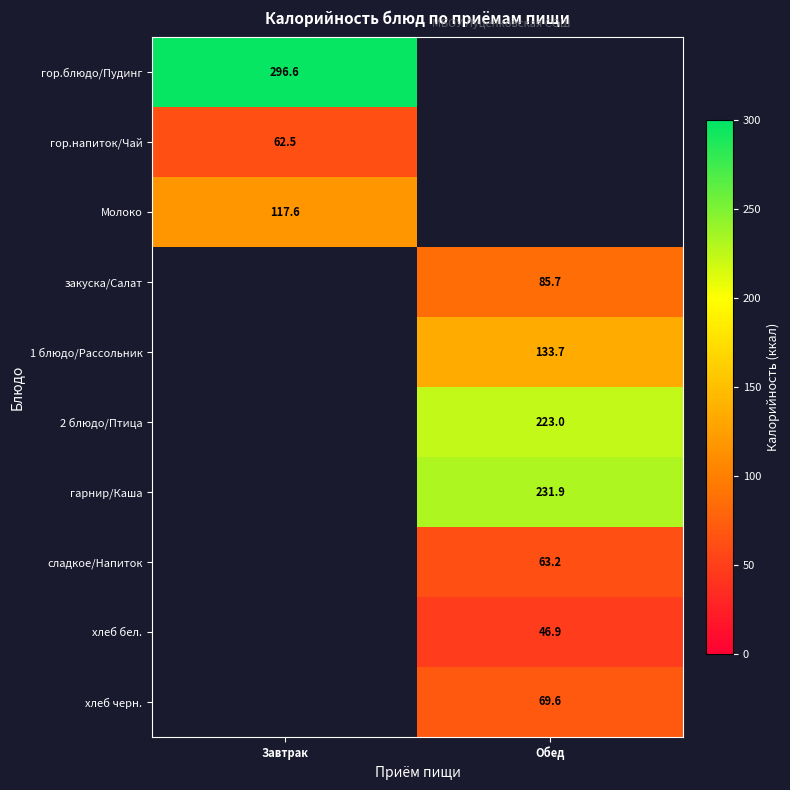

Is it true that хлеб черн. equals 96.0 at Обед?

False